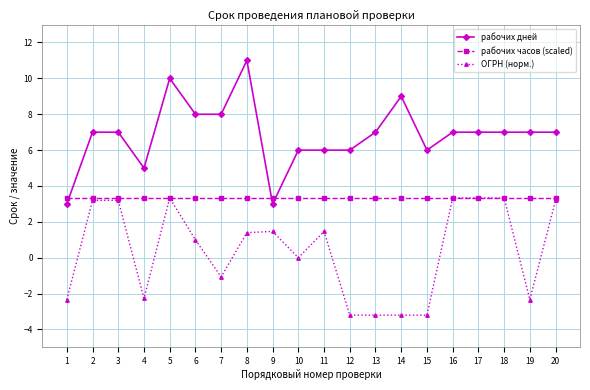

The ОГРН (норм.) series shows -4.6 at 13. True or false?

False